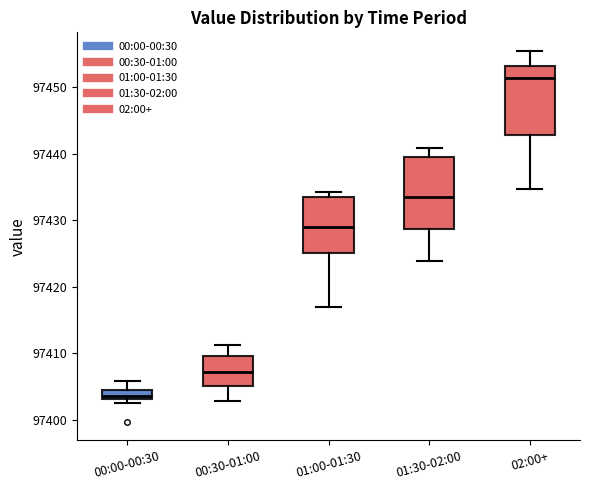

Where is the upper edge of the box for 00:30-01:00 on the y-axis? The values are not printed on the chart, so give them approximately, as read against the axis.

97410